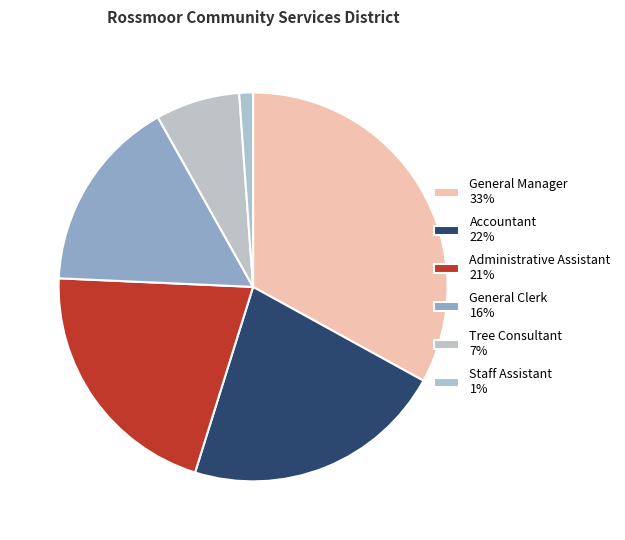

To the nearest percent, what percentage of the pie is Accountant?

22%